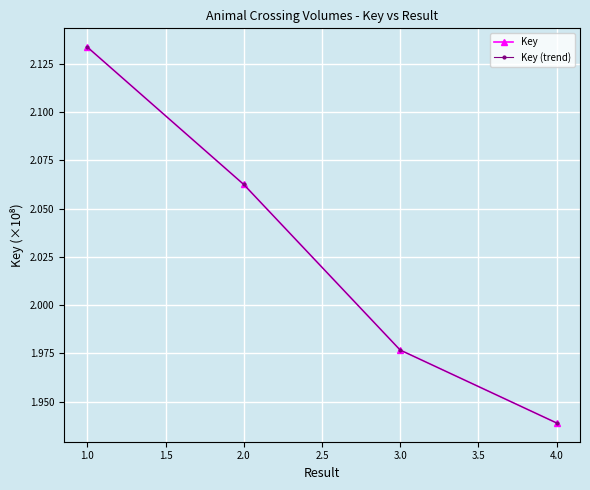

What is the average value of the Key series?

2.0